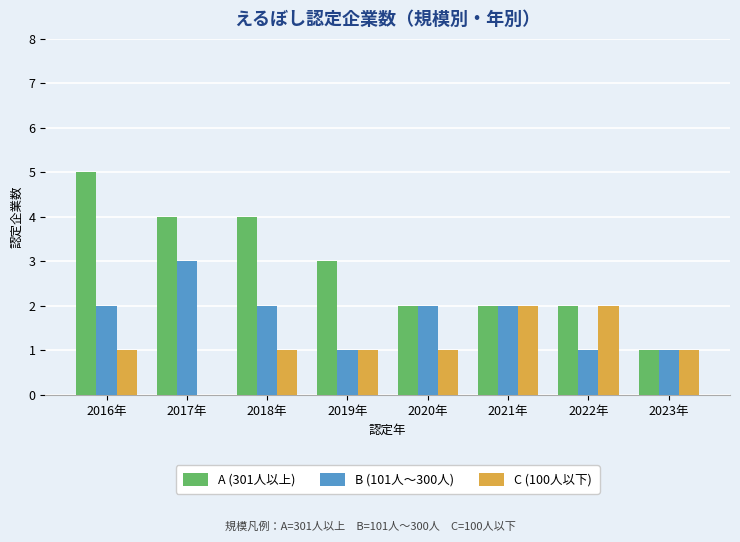

How many distinct data groups are displayed?

3